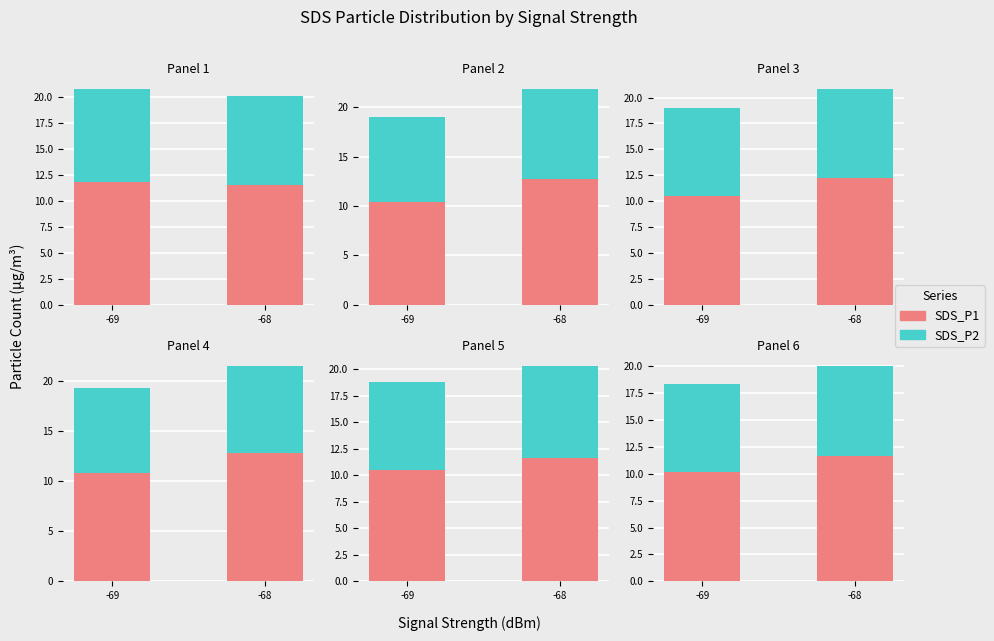

Between -69 and -68, which series saw the biggest shift?

SDS_P1